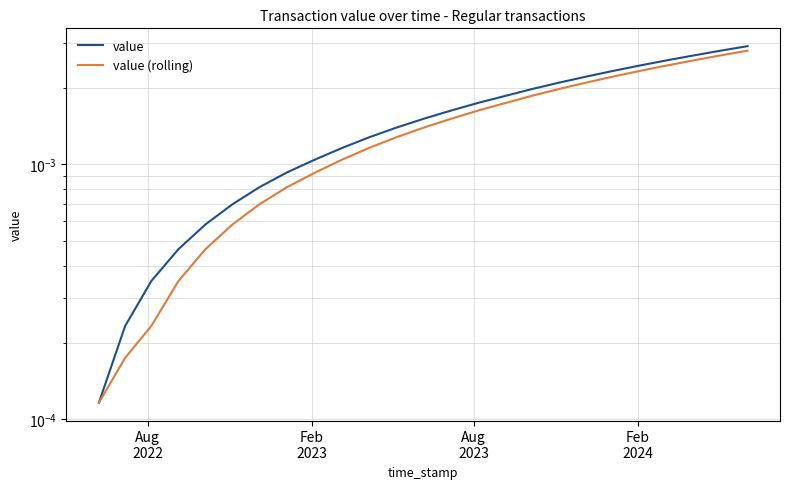

Does the chart have visible grid lines?

Yes